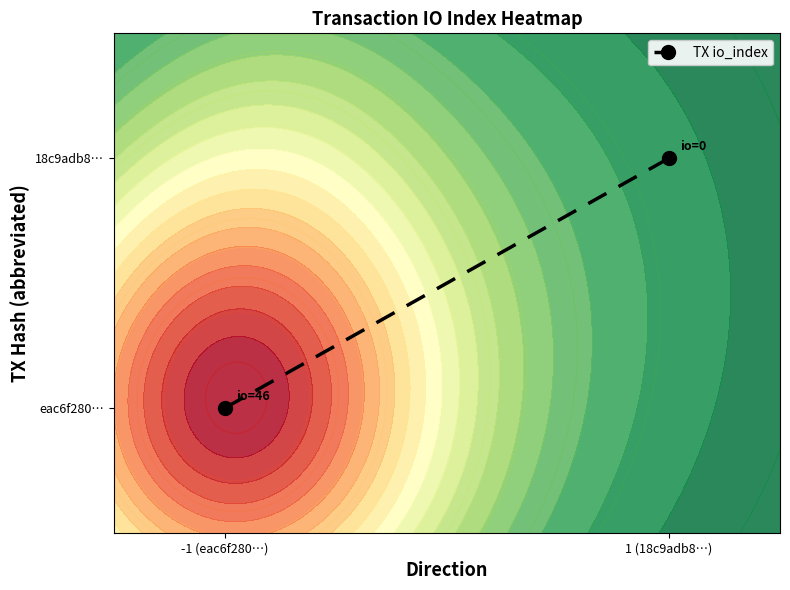

Reading left to right, what are all the values shown in this chart?

-1 (eac6f280…)=0	1 (18c9adb8…)=1